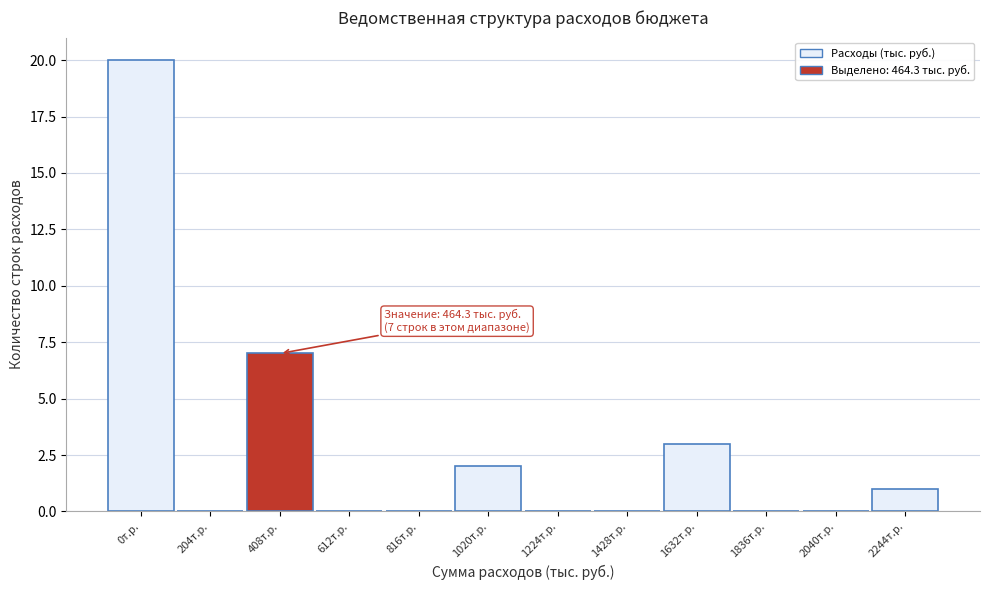

Reading right to left, list all the values displayed in this chart.

2244т.р.=1	2040т.р.=0	1836т.р.=0	1632т.р.=3	1428т.р.=0	1224т.р.=0	1020т.р.=2	816т.р.=0	612т.р.=0	408т.р.=7	204т.р.=0	0т.р.=20